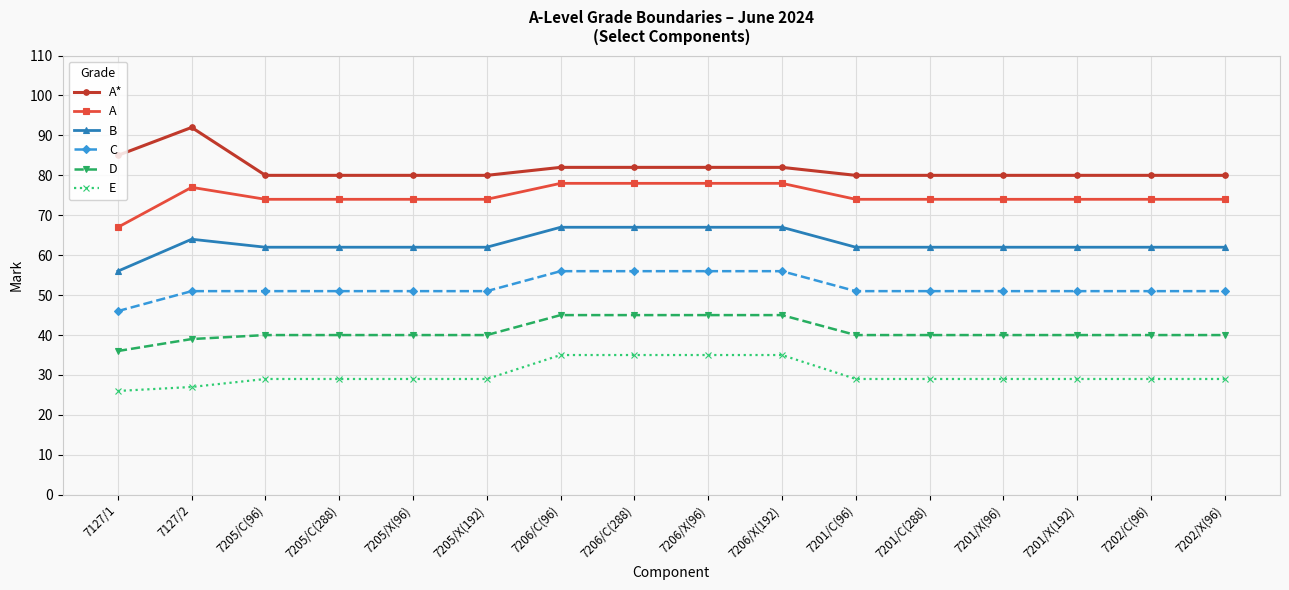

Is this an area chart (filled region under the line)?

No